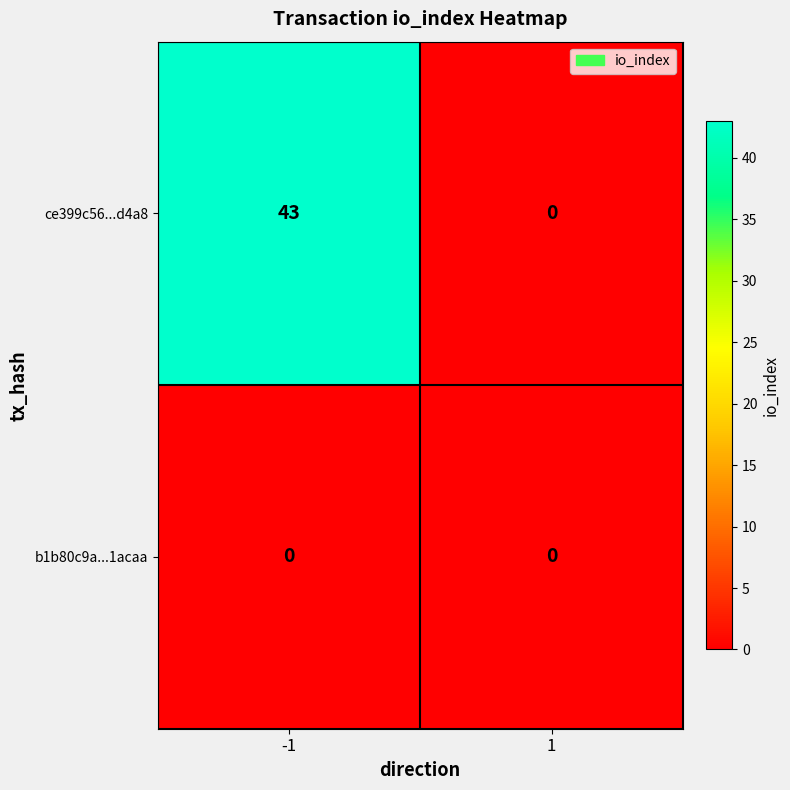

What is the greatest value displayed?

43